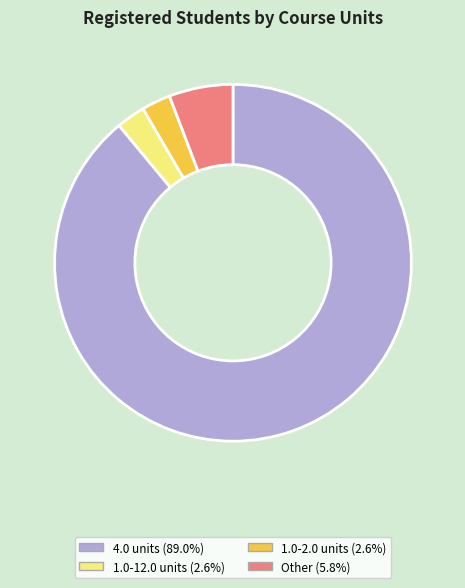

Does any single category account for the majority?

Yes